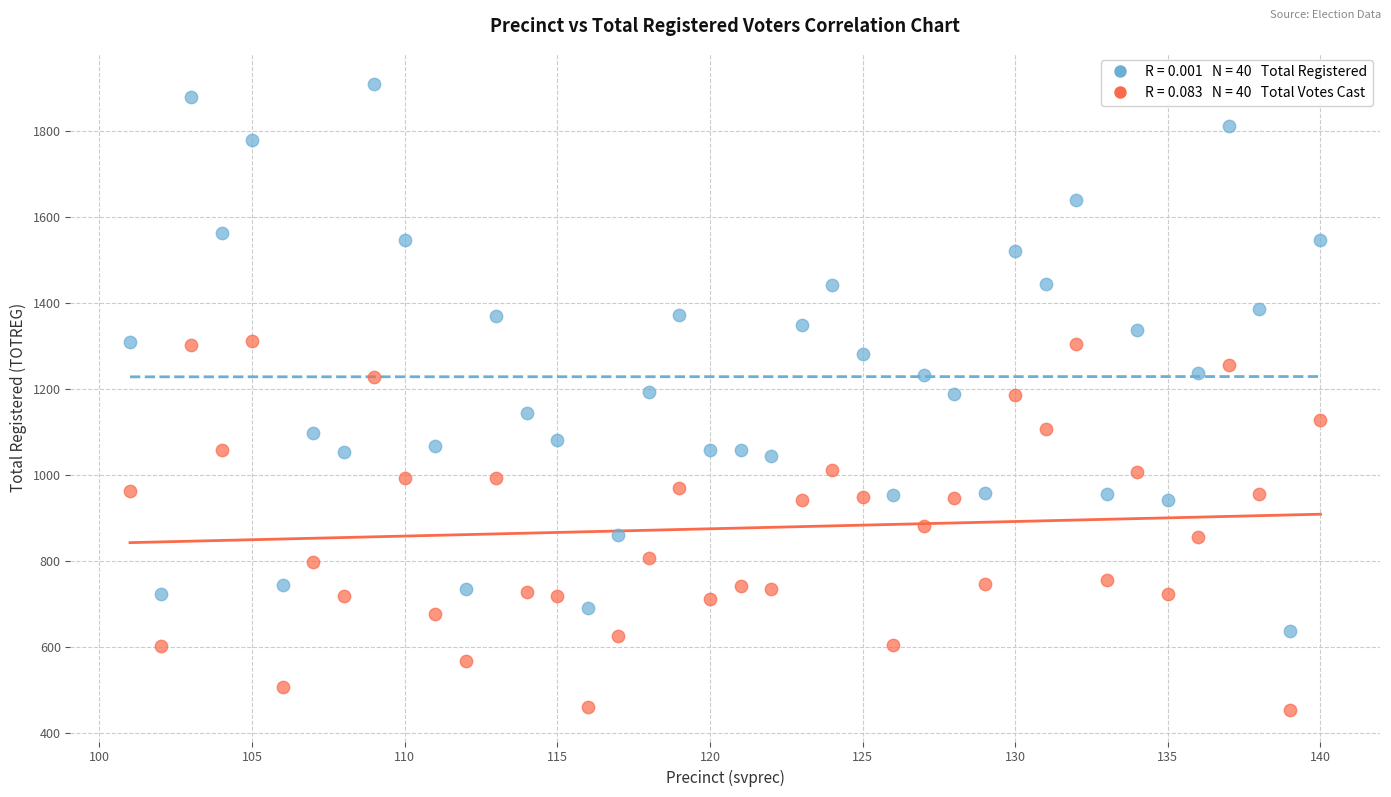

Across all data points, what is the range of Y values (max minus min)?

1456